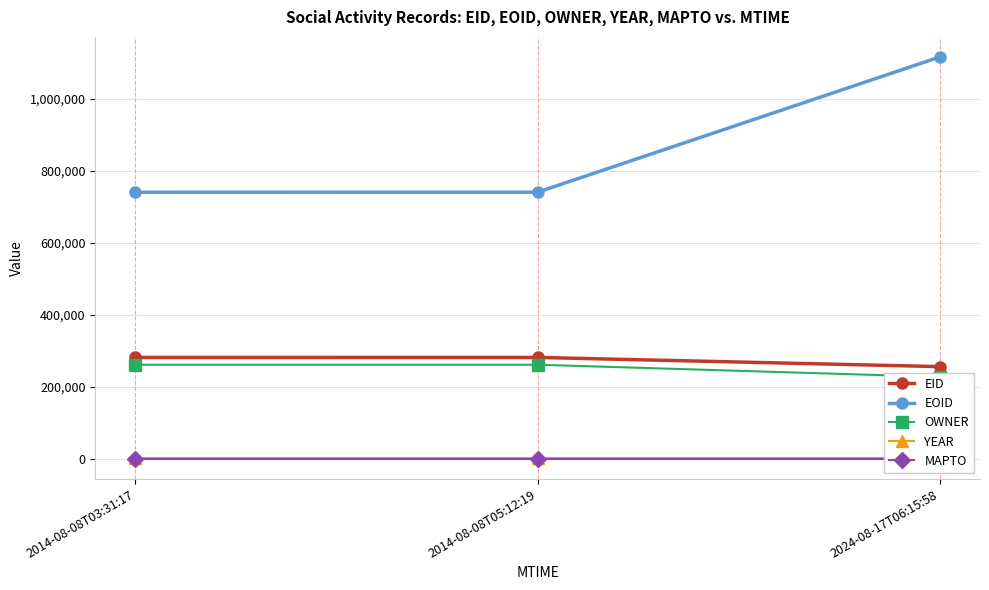

True or false: EOID has a value of 159906 at 2014-08-08T05:12:19.

False